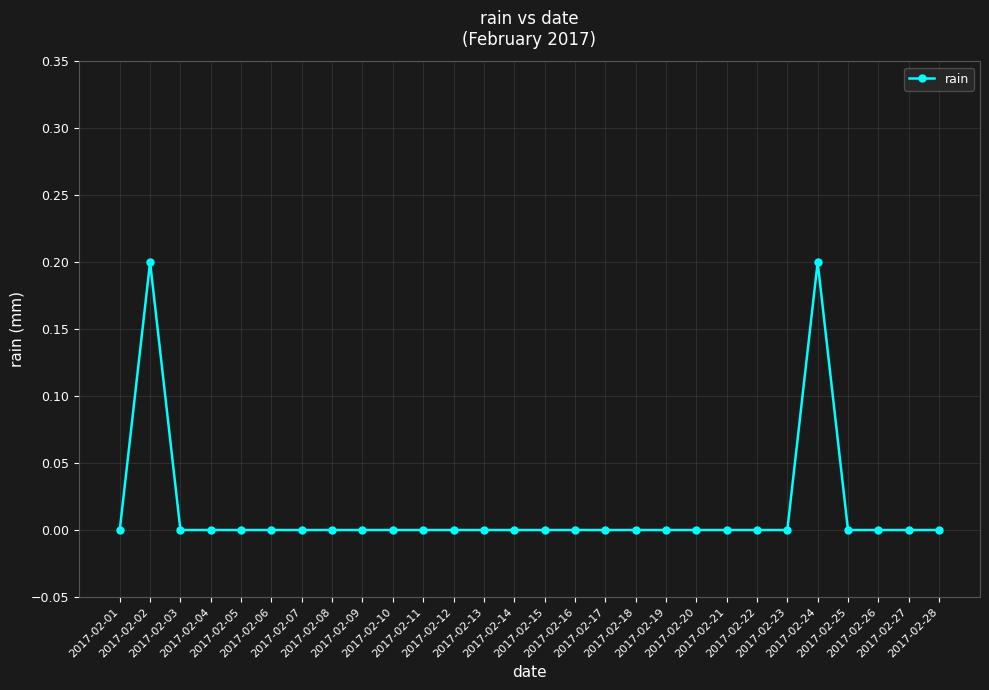

What is the difference between the values at 2017-02-24 and 2017-02-28?

0.2